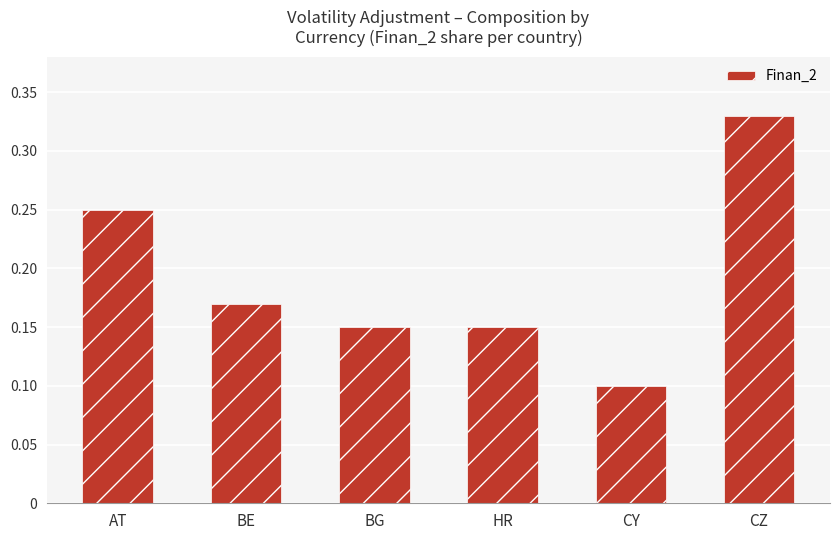

Which has a higher value, BE or AT?

AT